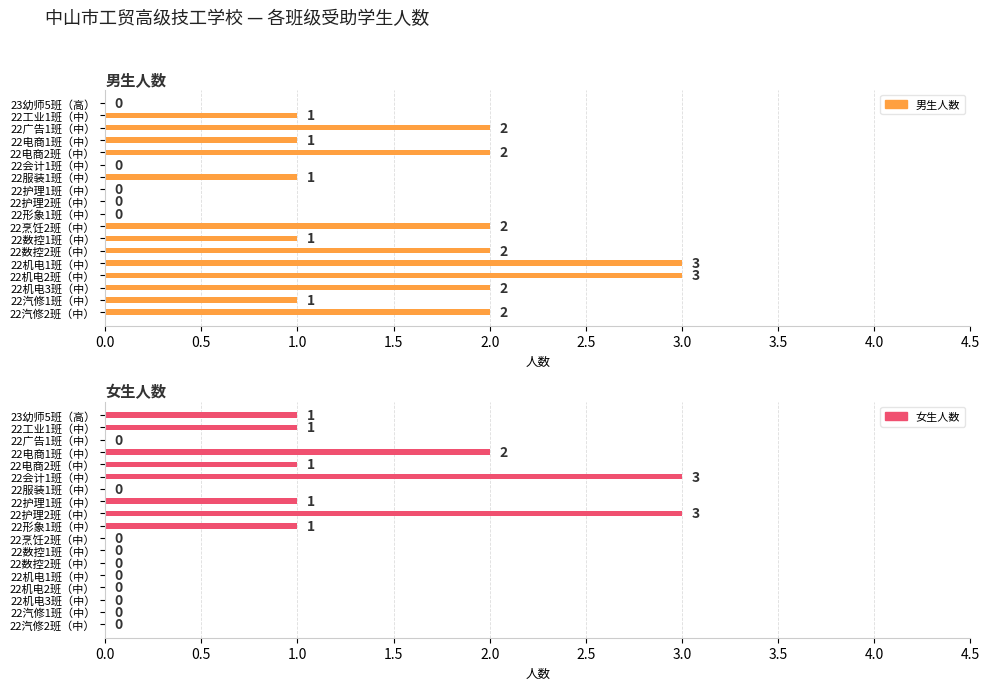

How many values in the 女生人数 series exceed 0?

8